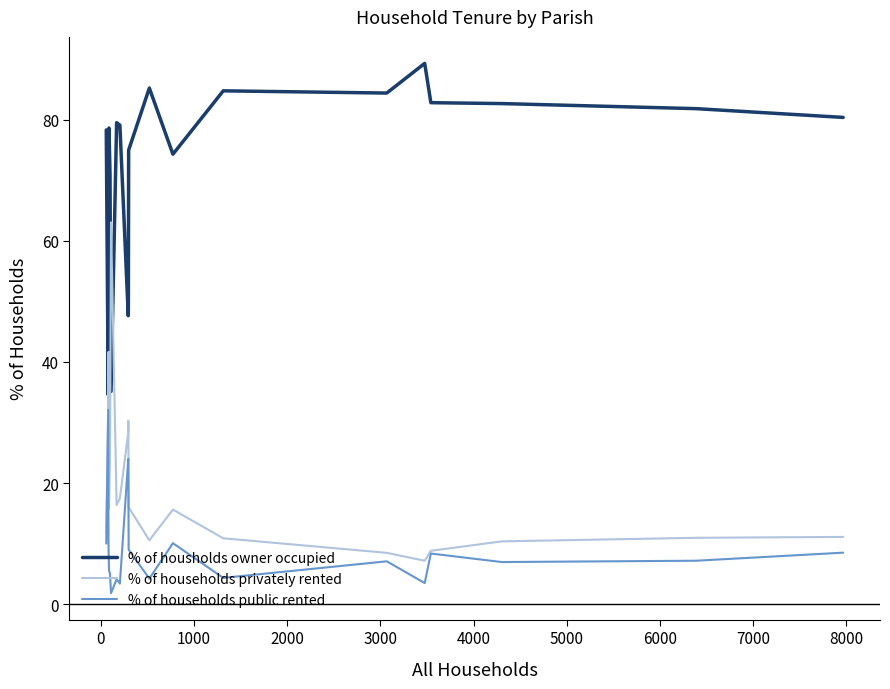

True or false: % of households privately rented and % of housholds owner occupied intersect in this chart.

True